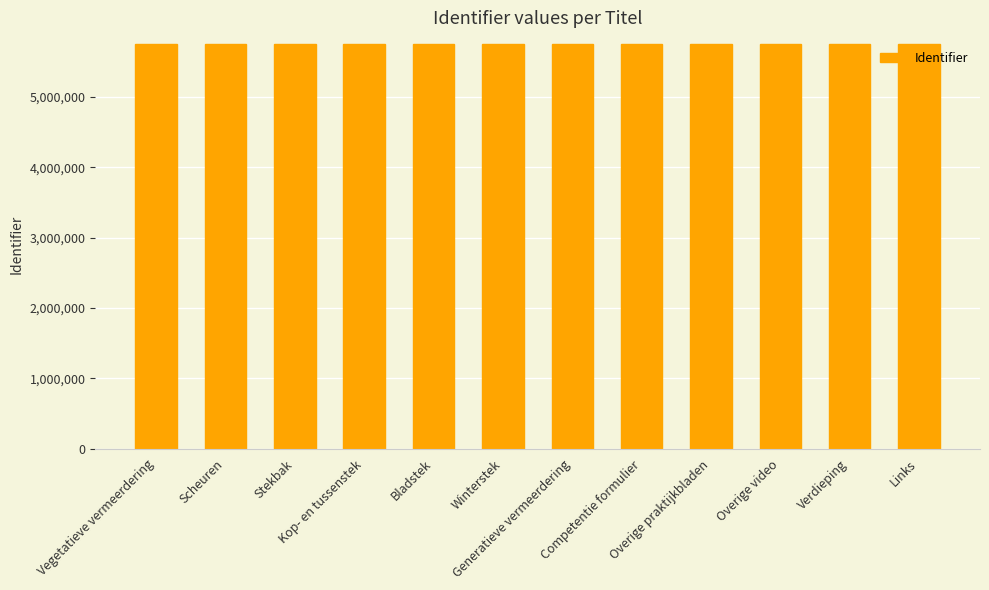

What value does the data have at Verdieping, to the nearest 5?

5755160